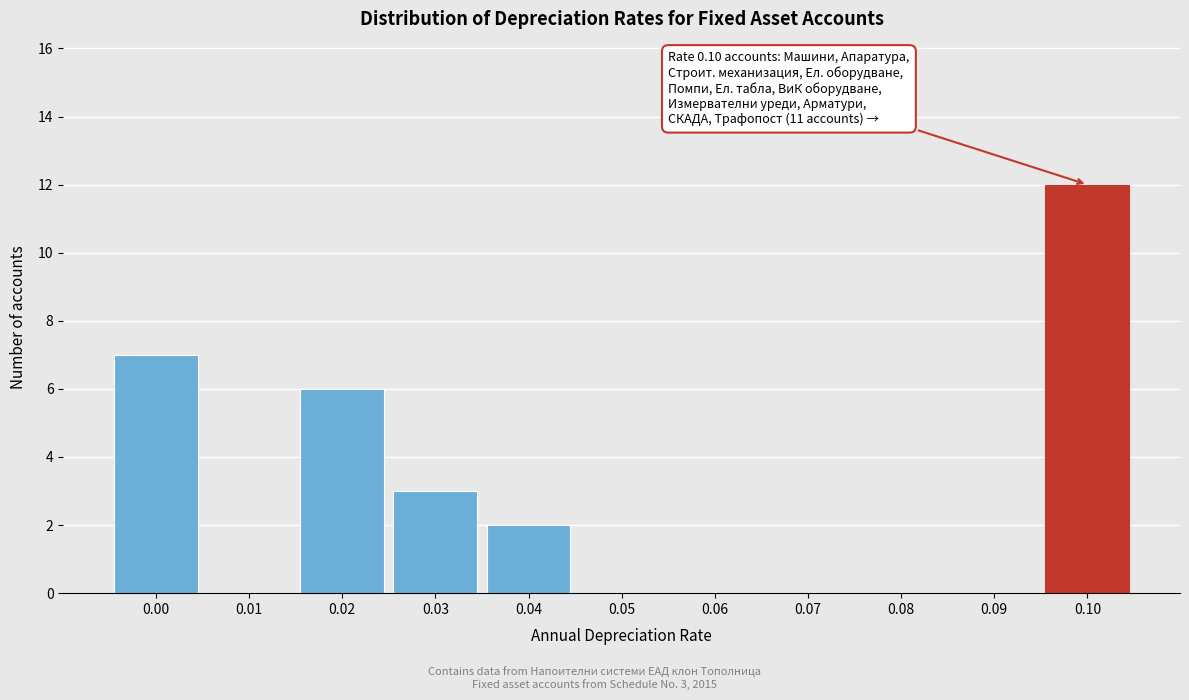

Reading left to right, transcribe all the data shown in this chart.

0.00=7	0.01=0	0.02=6	0.03=3	0.04=2	0.05=0	0.06=0	0.07=0	0.08=0	0.09=0	0.10=12